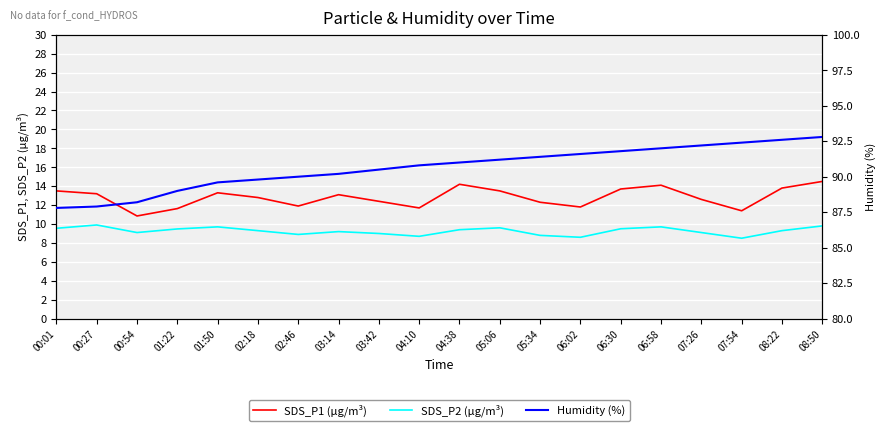

Is this an area chart (filled region under the line)?

No